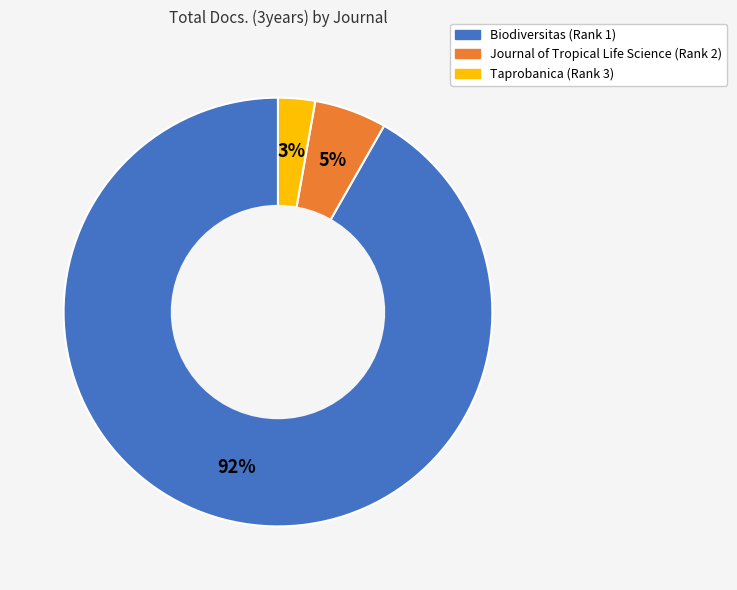

Is the sum of Biodiversitas (Rank 1) and Journal of Tropical Life Science (Rank 2) greater than half?

Yes